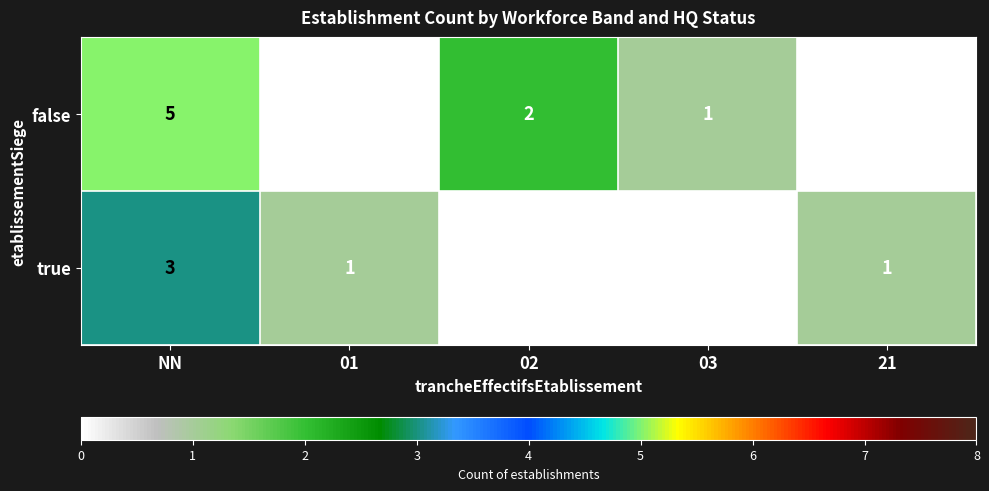

Count the true values in the range 0 to 1.

4